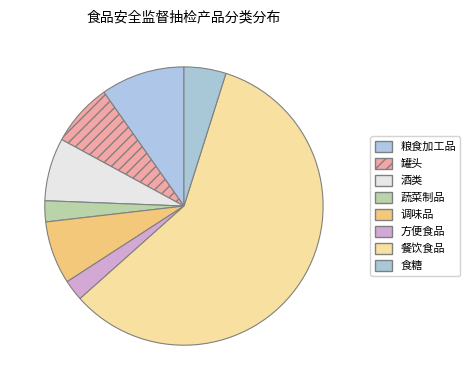

Is there any slice that represents more than half of the pie?

Yes